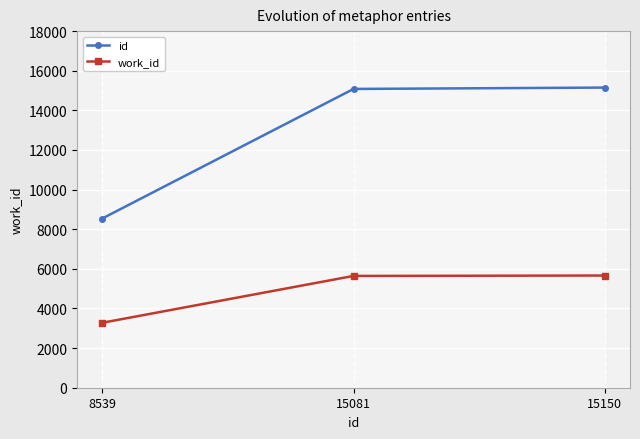

What is the sum of all work_id values?

14584